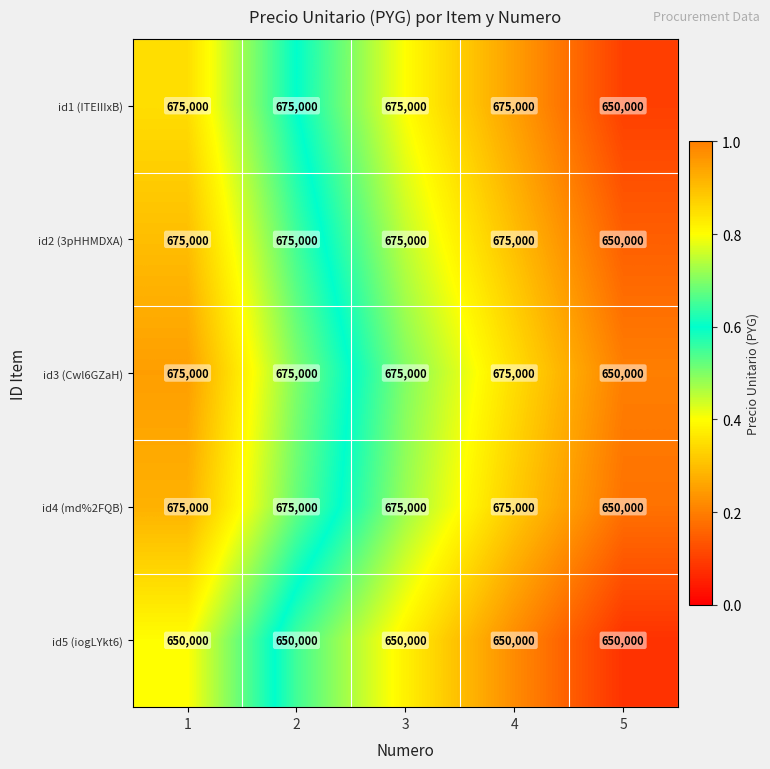

At how many categories does at least one series exceed 669233?

4